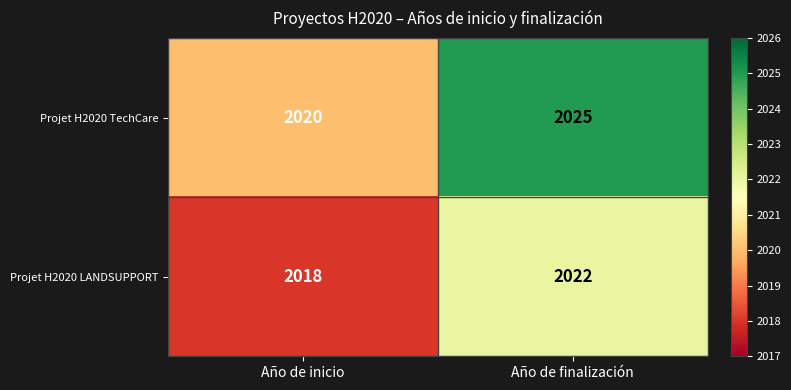

The value of Projet H2020 TechCare at Año de inicio is 2020. True or false?

True